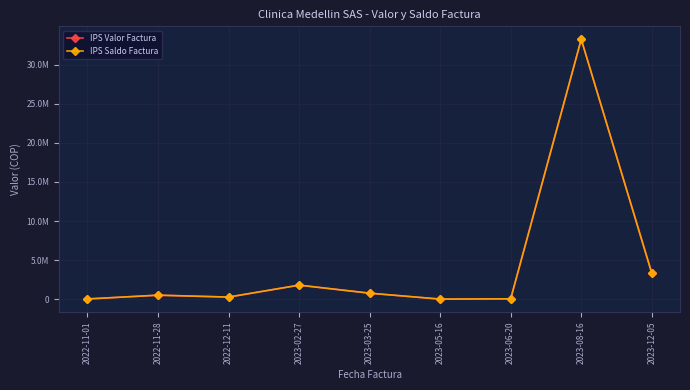

What is the difference between the maximum and minimum values in the IPS Saldo Factura series?

33218853